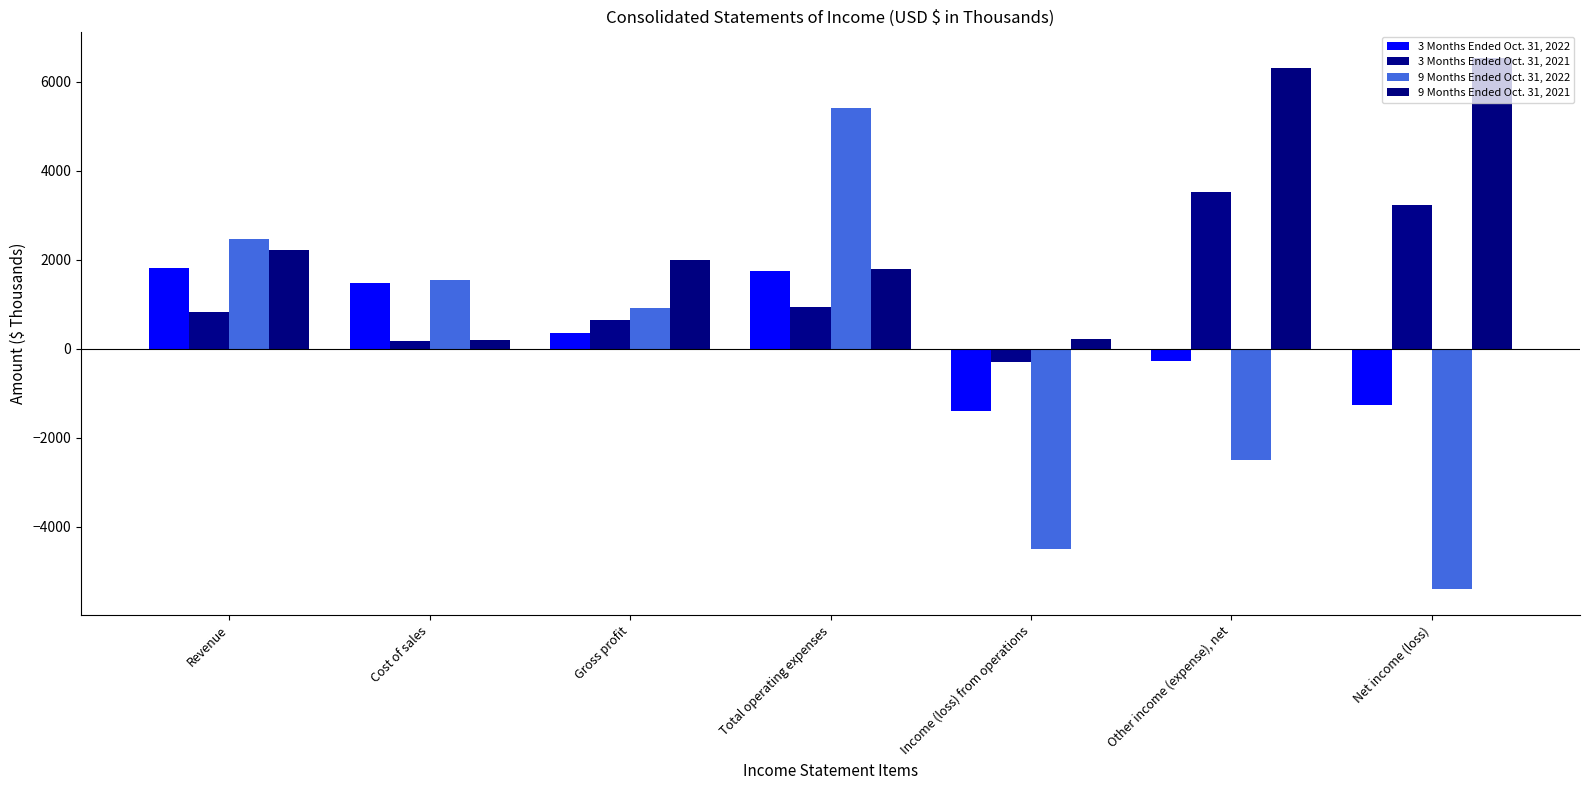

Is it true that 9 Months Ended Oct. 31, 2021 equals 786 at Total operating expenses?

False